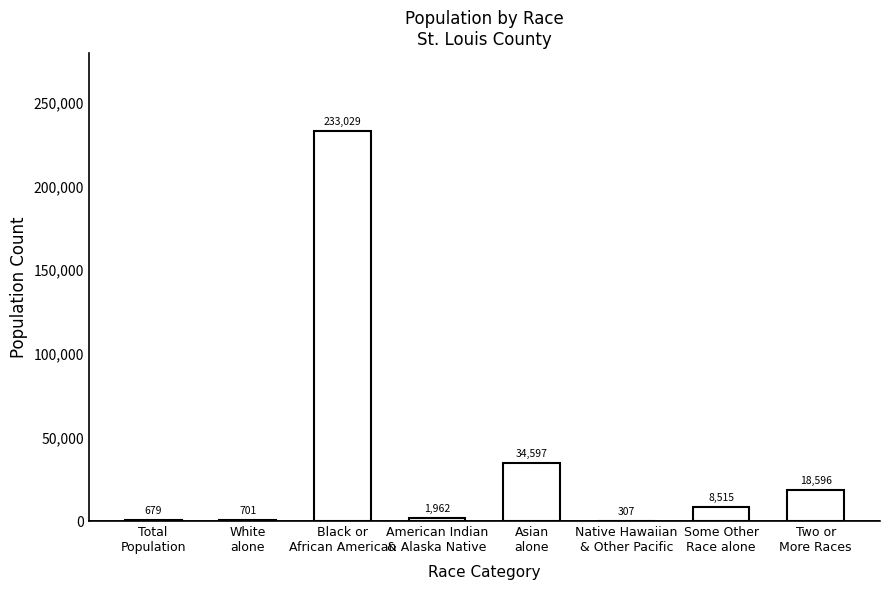

Count the number of data series in this chart.

1